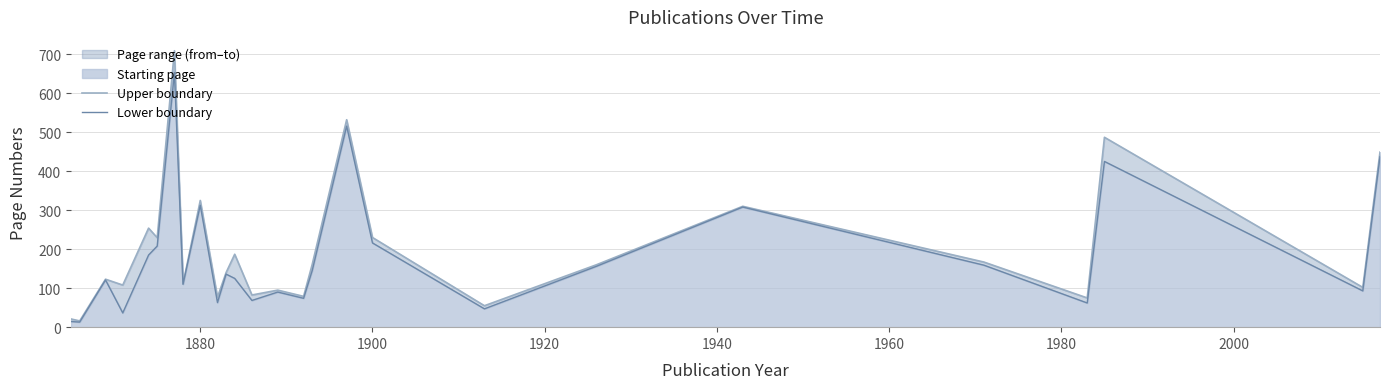

True or false: Upper boundary and Lower boundary intersect in this chart.

False